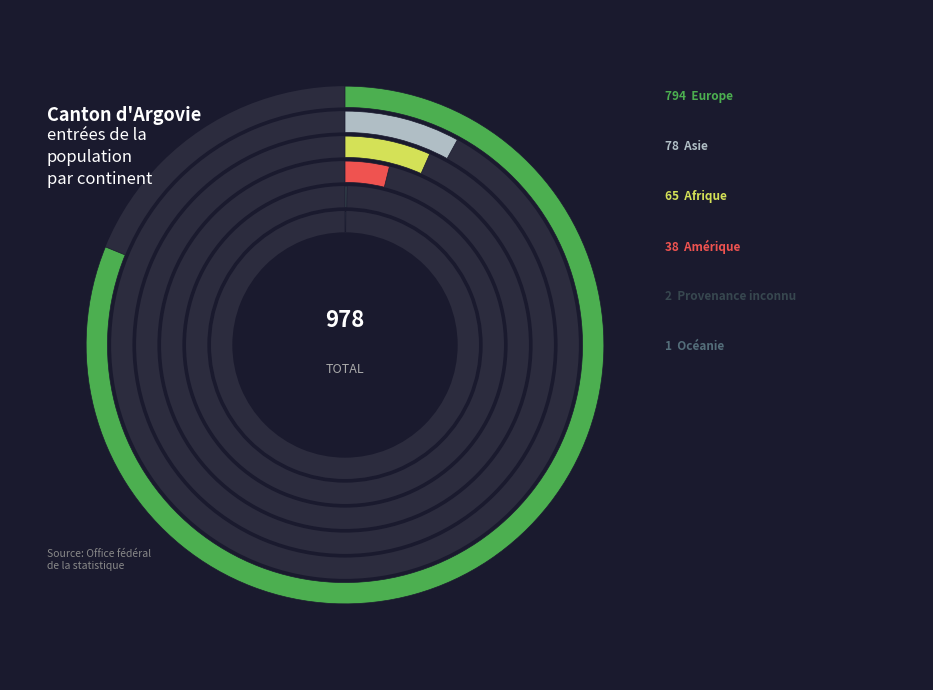

Count the number of slices in the pie.

6